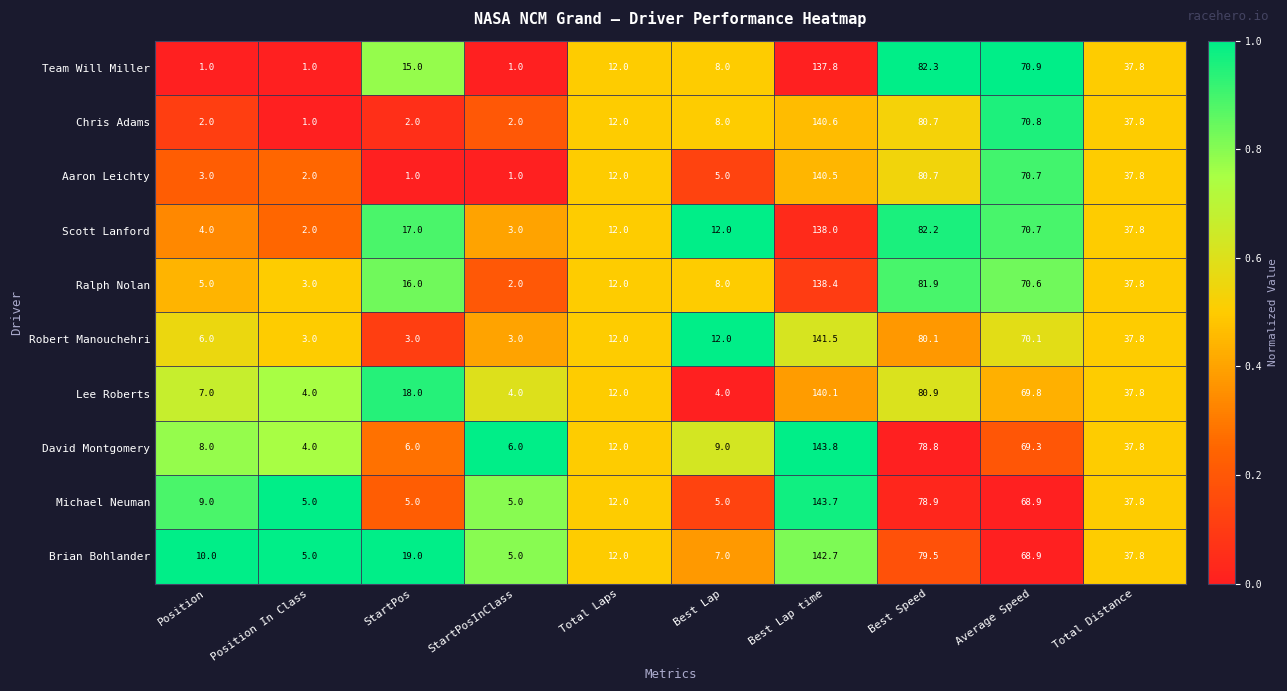

Rank the series by their maximum value, from highest to lowest.

David Montgomery, Michael Neuman, Brian Bohlander, Robert Manouchehri, Chris Adams, Aaron Leichty, Lee Roberts, Ralph Nolan, Scott Lanford, Team Will Miller